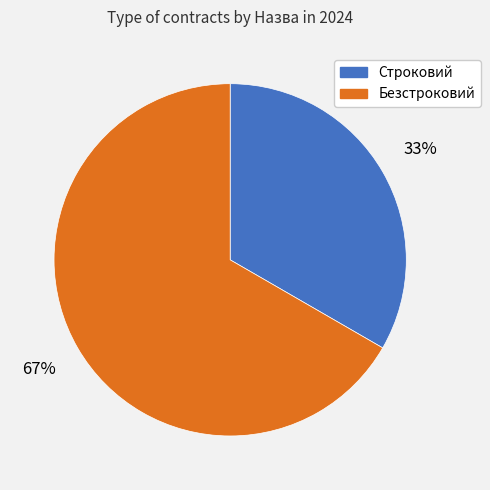

What is the largest slice in the pie chart?

Безстроковий